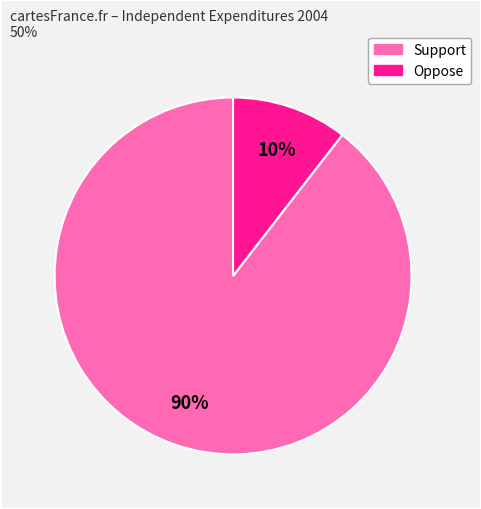

Does any single category account for the majority?

Yes